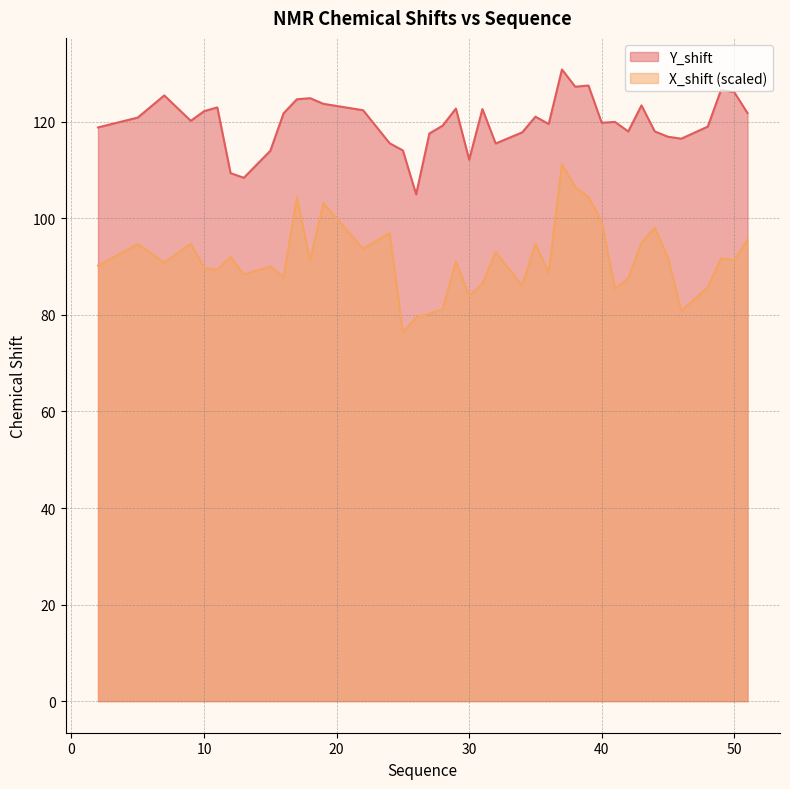

Rank the categories by Y_shift value from lowest to highest.

26, 13, 12, 30, 15, 25, 32, 24, 46, 45, 27, 34, 42, 44, 2, 48, 28, 36, 40, 41, 9, 5, 35, 16, 51, 10, 22, 31, 29, 11, 43, 19, 17, 18, 7, 50, 49, 38, 39, 37